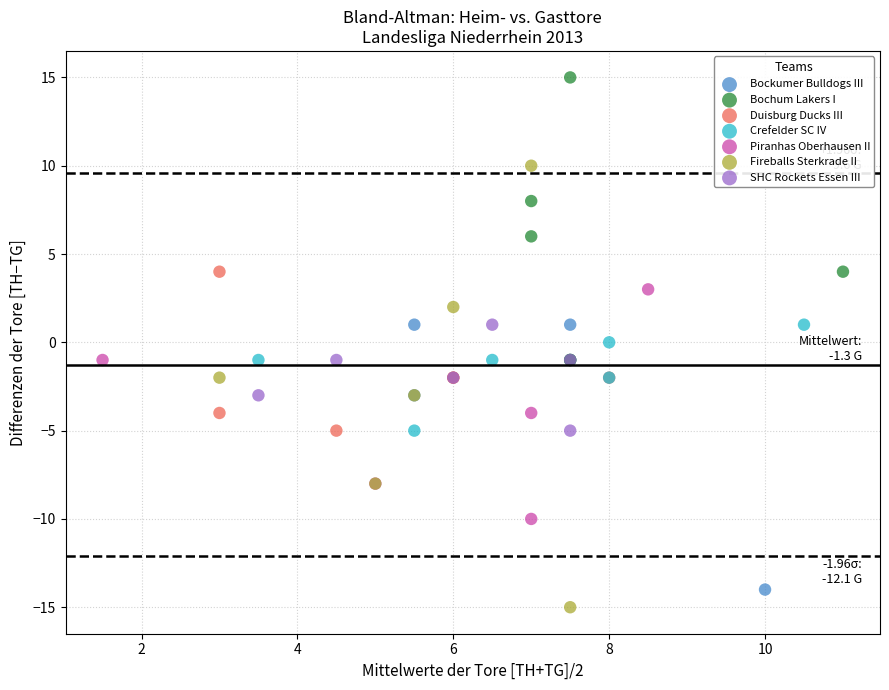

Which series has the widest spread of Y values?

Fireballs Sterkrade II